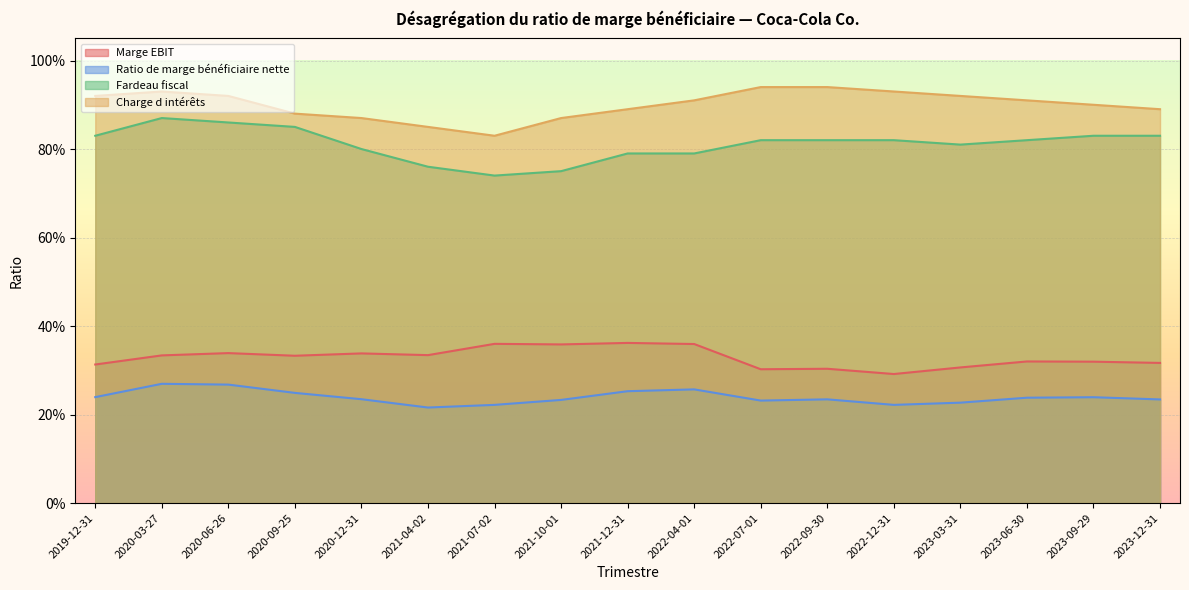

Which has a higher value, 2022-09-30 or 2020-09-25?

2020-09-25